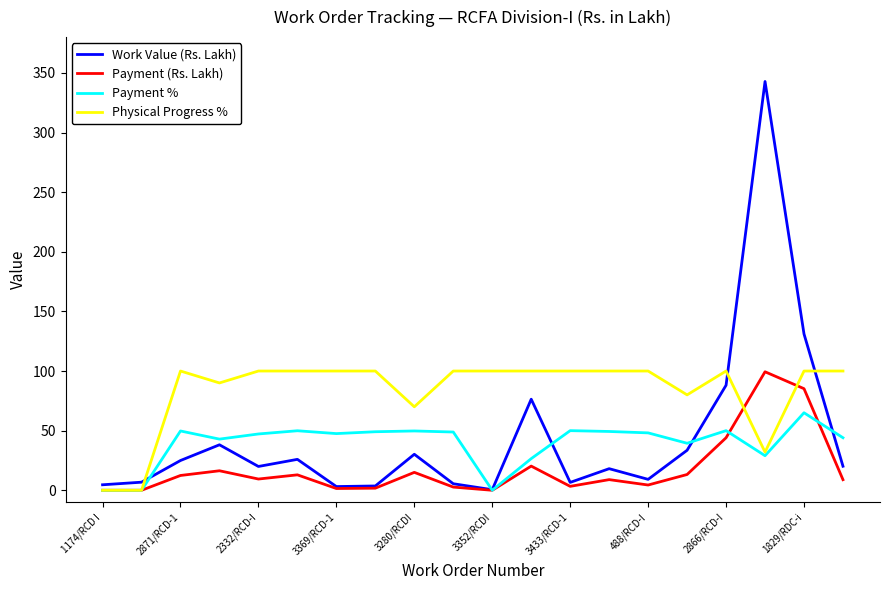

Which series has the largest range (max minus min)?

Work Value (Rs. Lakh)